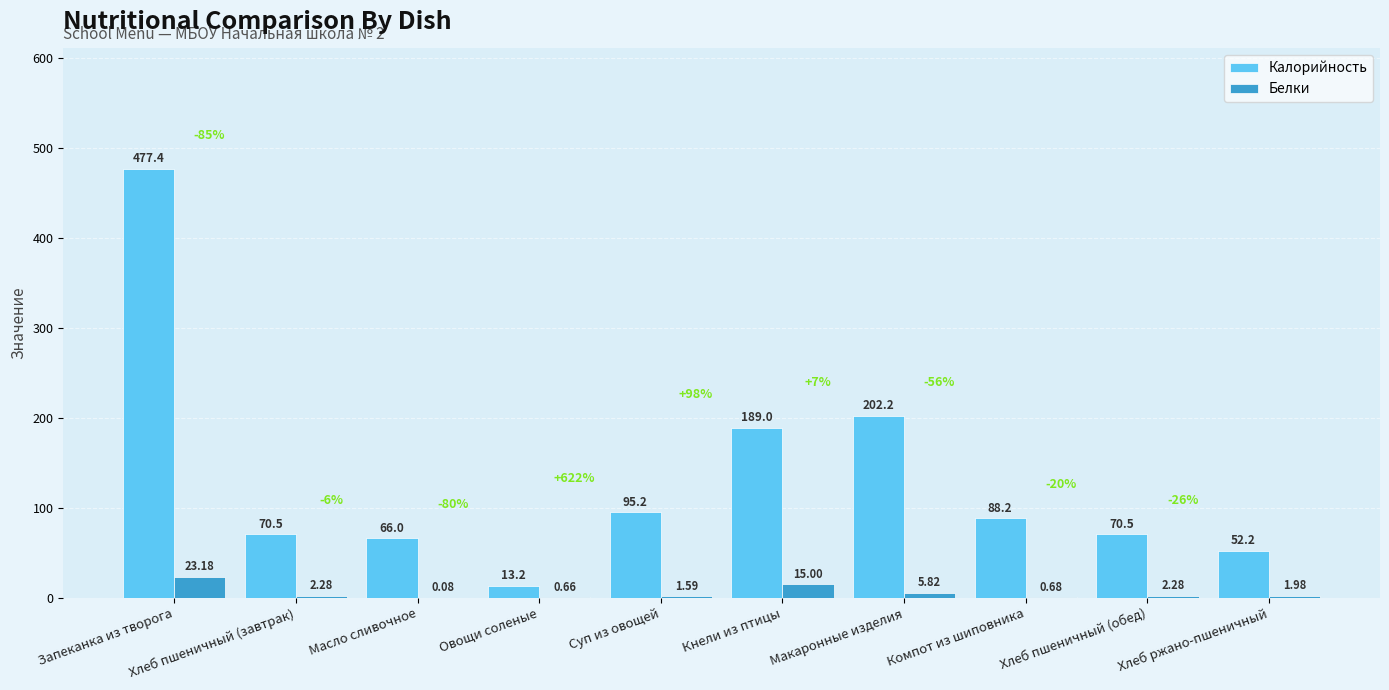

Where does the Калорийность series first go above 88?

Запеканка из творога